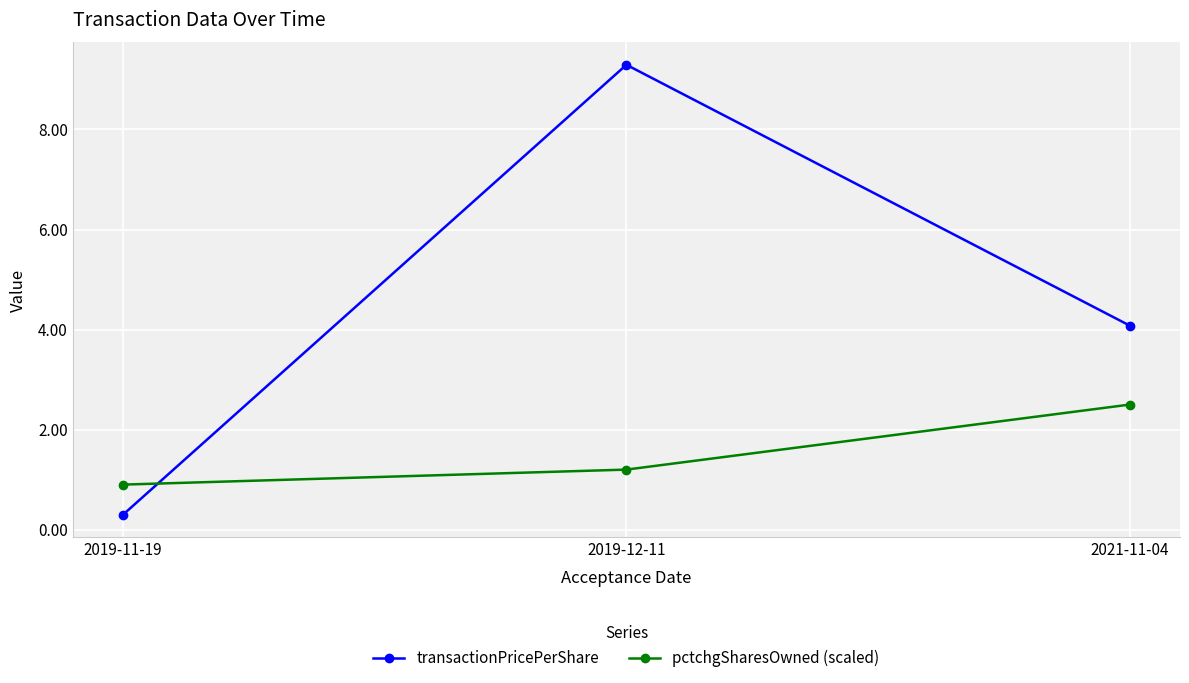

At which label is pctchgSharesOwned (scaled) closest to 1?

2019-11-19